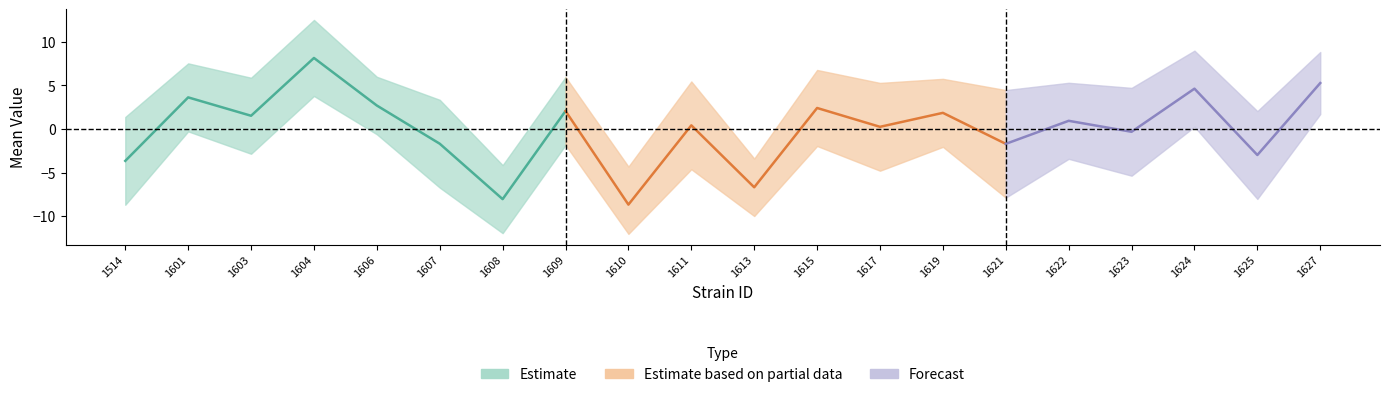

How many interior local peaks does the uppercl series have?

8